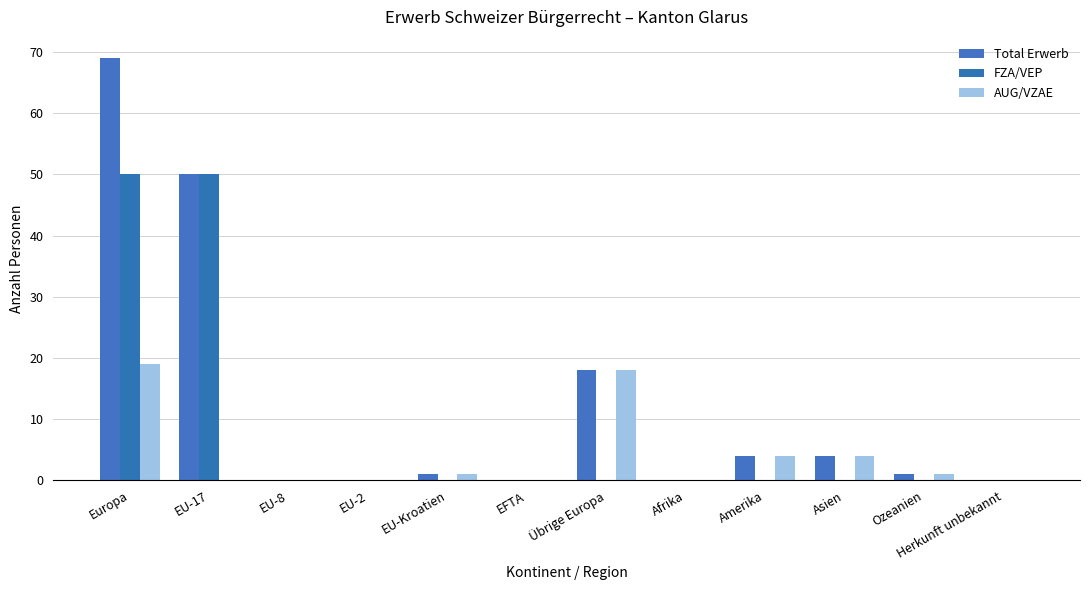

Reading left to right, extract all data points from this chart.

Total Erwerb: Europa=69	EU-17=50	EU-8=0	EU-2=0	EU-Kroatien=1	EFTA=0	Übrige Europa=18	Afrika=0	Amerika=4	Asien=4	Ozeanien=1	Herkunft unbekannt=0
FZA/VEP: Europa=50	EU-17=50	EU-8=0	EU-2=0	EU-Kroatien=0	EFTA=0	Übrige Europa=0	Afrika=0	Amerika=0	Asien=0	Ozeanien=0	Herkunft unbekannt=0
AUG/VZAE: Europa=19	EU-17=0	EU-8=0	EU-2=0	EU-Kroatien=1	EFTA=0	Übrige Europa=18	Afrika=0	Amerika=4	Asien=4	Ozeanien=1	Herkunft unbekannt=0